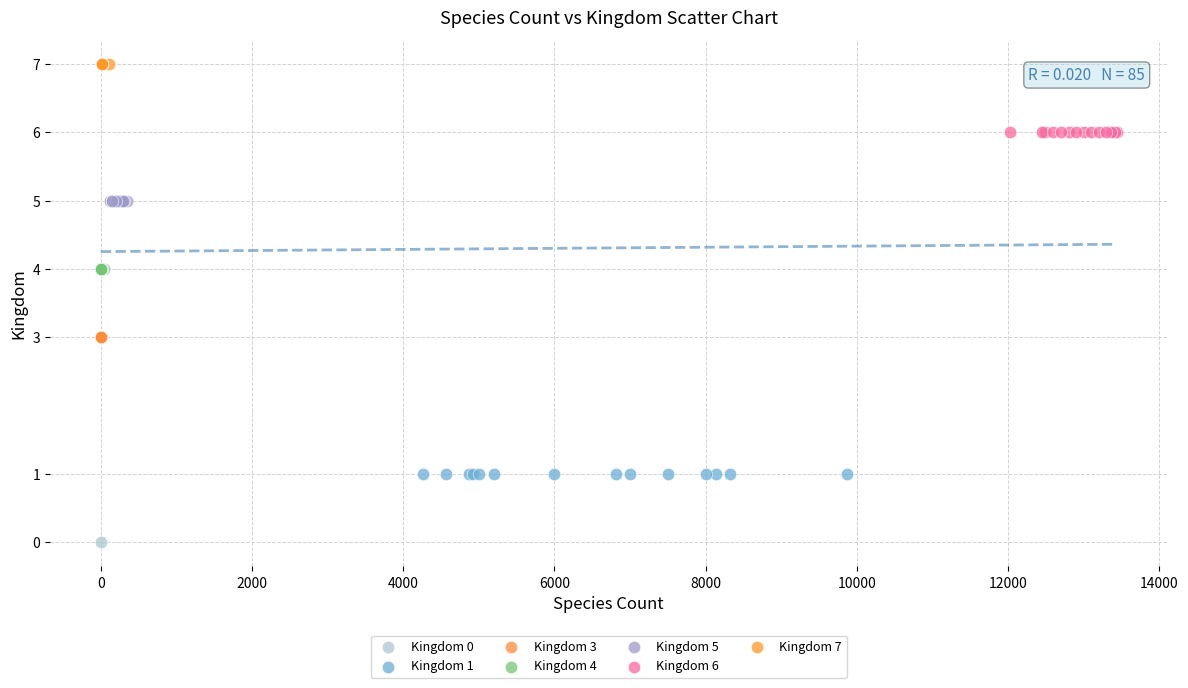

What are all the series names shown in the legend?

Kingdom 0, Kingdom 1, Kingdom 3, Kingdom 4, Kingdom 5, Kingdom 6, Kingdom 7